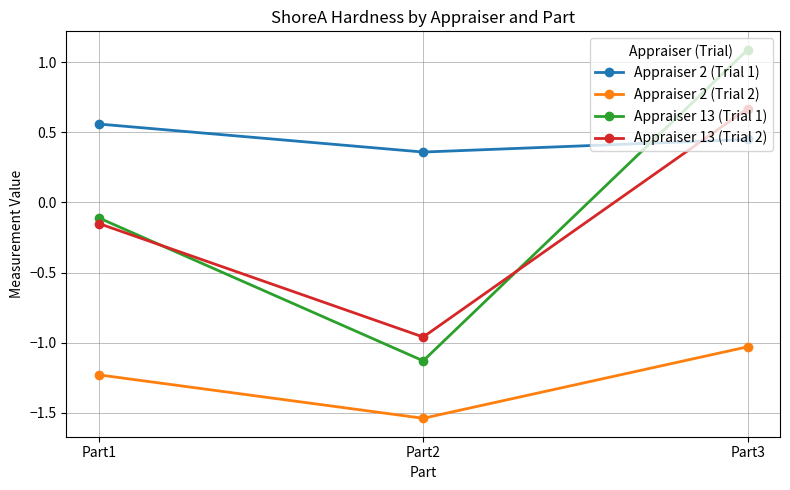

Which category has the lowest value across all series?

Part2